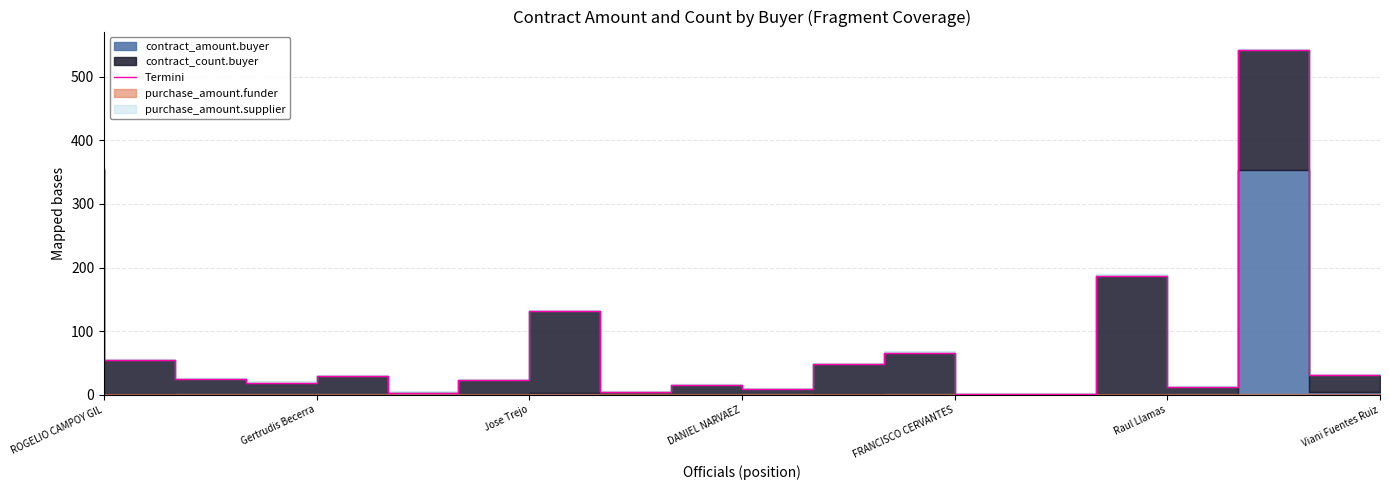

Reading left to right, what are all the values shown in this chart?

355.6	53.8	24.0	19.0	29.1	3.4	23.4	130.9	4.1	15.3	9.0	47.5	66.1	1.0	1.1	187.3	12.1	542.0	31.0